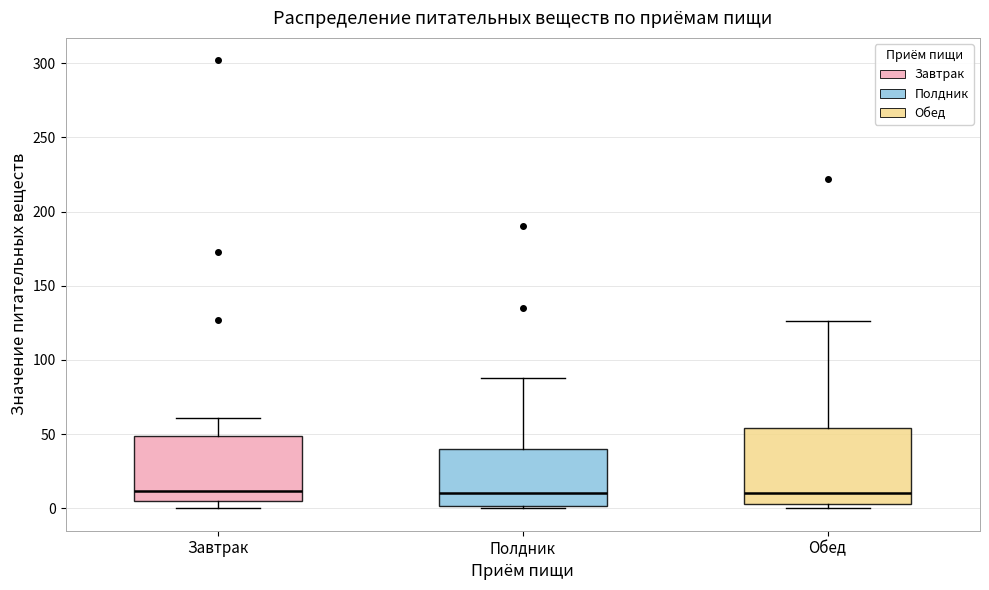

Reading left to right, read every box against the y-axis: the position of its median line, the range the box covers, and the ends of its whiskers. The values are not printed on the chart, so give them approximately, as read against the axis.

Завтрак: median 10, box 5 to 50, whiskers 0 to 60
Полдник: median 10, box 0 to 40, whiskers 0 (just below the box's lower edge) to 90
Обед: median 10, box 5 to 55, whiskers 0 to 125